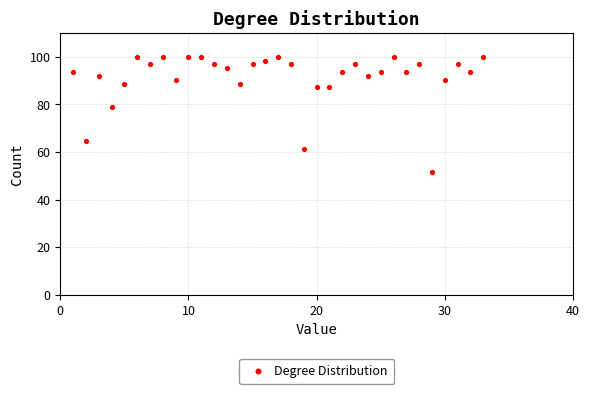

What is the range of Y values (max minus min)?

48.4